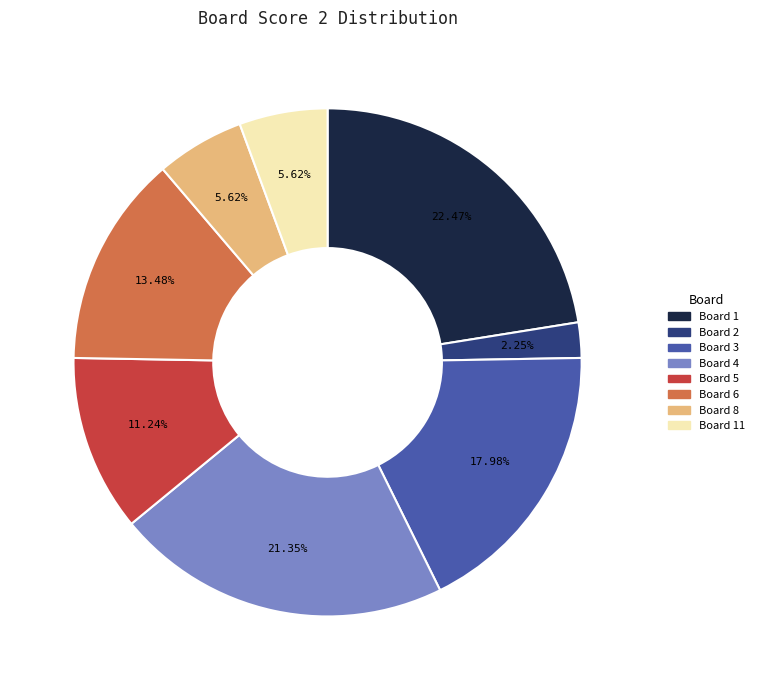

Is there any slice that represents more than half of the pie?

No